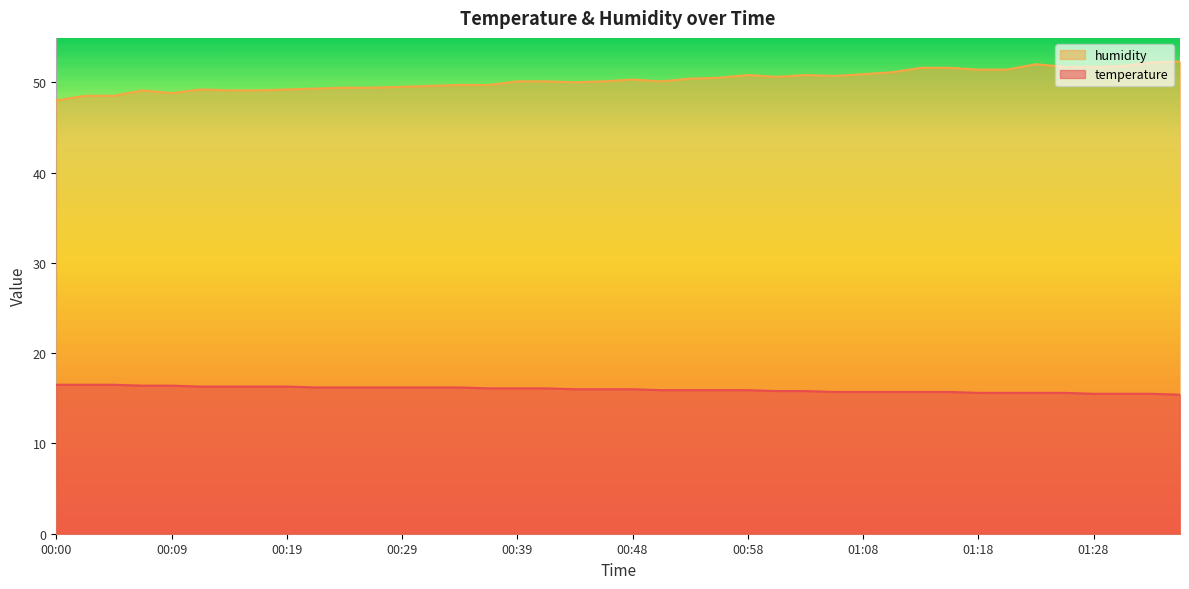

True or false: humidity and temperature intersect in this chart.

False